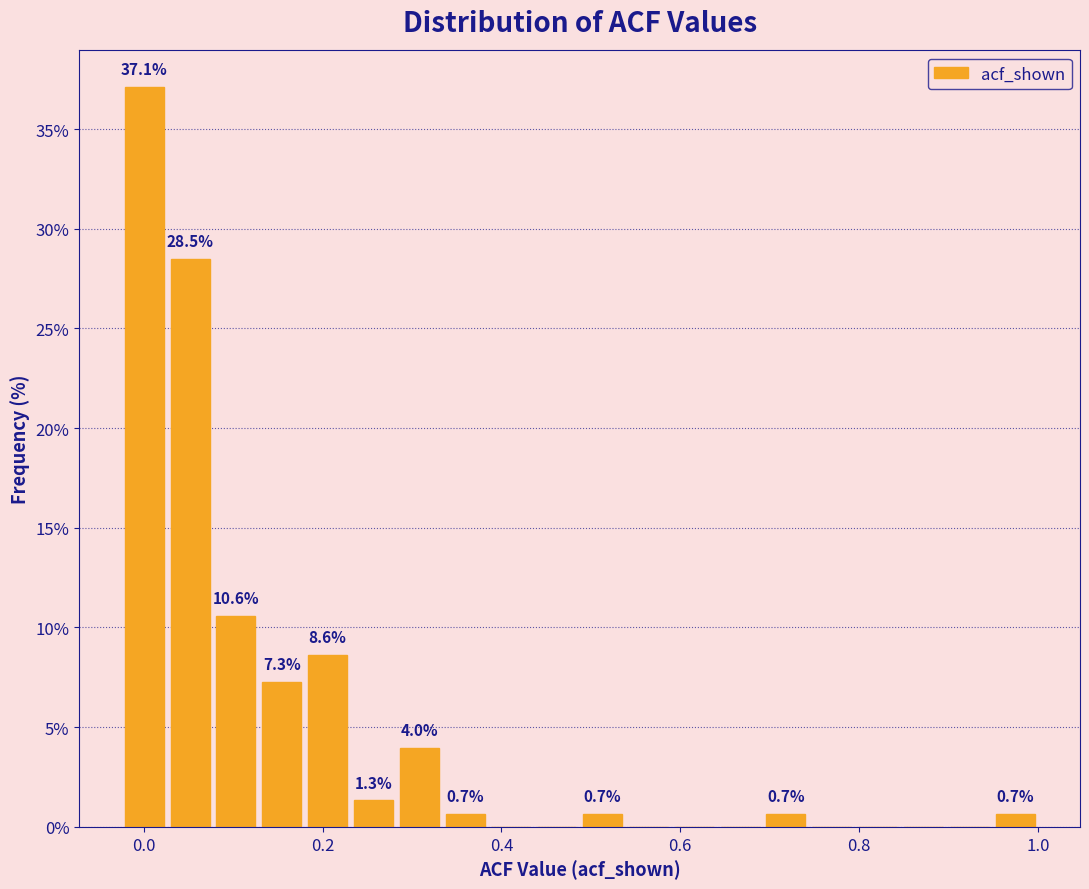

Read against the x-axis, roughly where is the centre of the tallest bar?

0.00